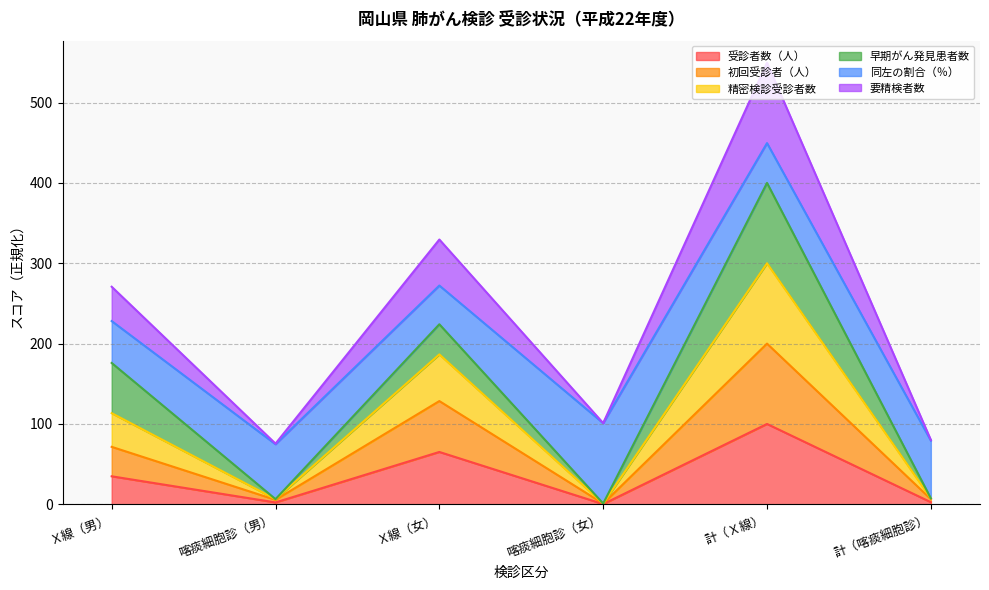

How many lines are shown in the chart?

6